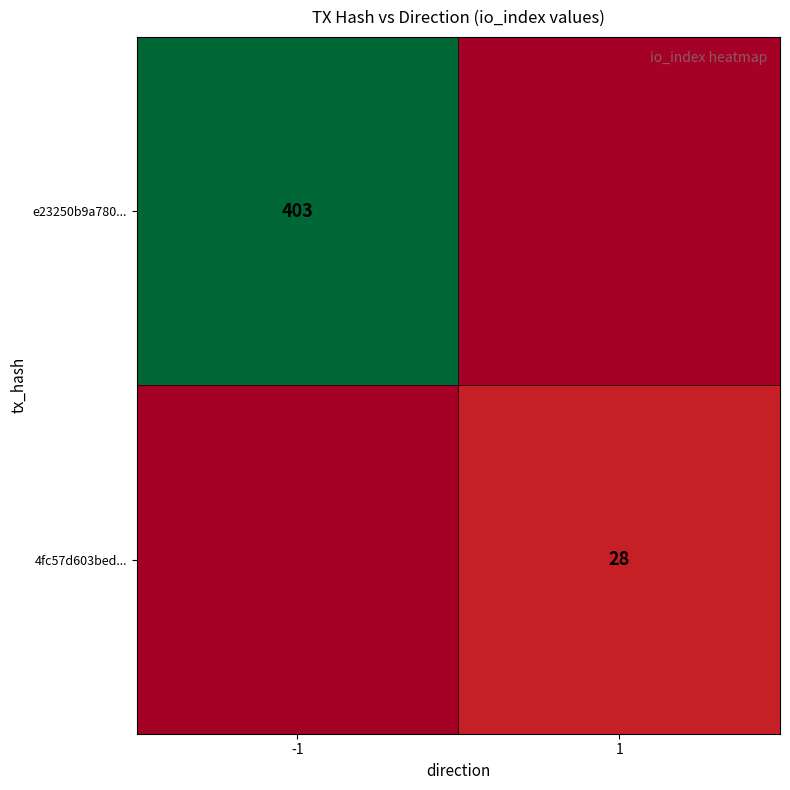

The 4fc57d603bed... series shows 41 at 1. True or false?

False